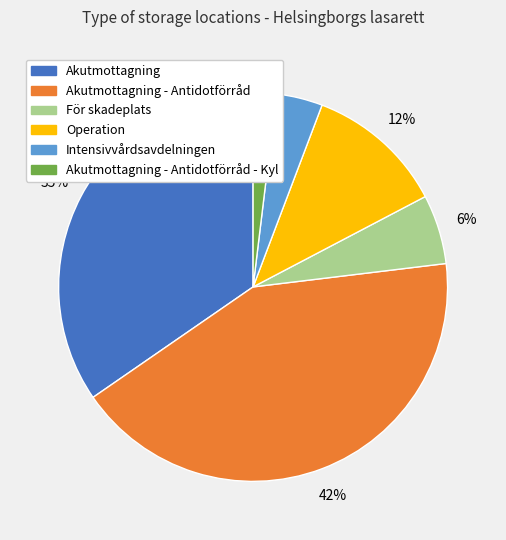

To the nearest percent, what is the difference between the largest and smallest slice percentages?

40%